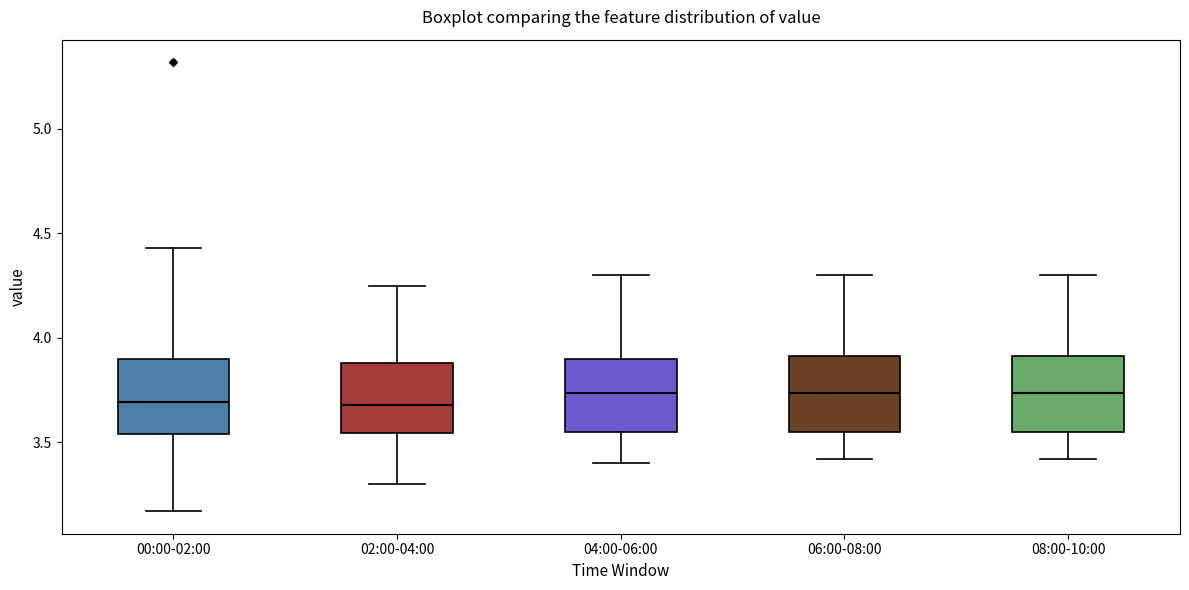

Reading left to right, transcribe this box plot: for each box, give where its median line is, the range the box spans, and where its two whiskers end, as read against the y-axis. The values are not printed on the chart, so give them approximately, as read against the axis.

00:00-02:00: median 3.70, box 3.55 to 3.90, whiskers 3.15 to 4.45
02:00-04:00: median 3.70, box 3.55 to 3.90, whiskers 3.30 to 4.25
04:00-06:00: median 3.75, box 3.55 to 3.90, whiskers 3.40 to 4.30
06:00-08:00: median 3.75, box 3.55 to 3.90, whiskers 3.40 to 4.30
08:00-10:00: median 3.75, box 3.55 to 3.90, whiskers 3.40 to 4.30